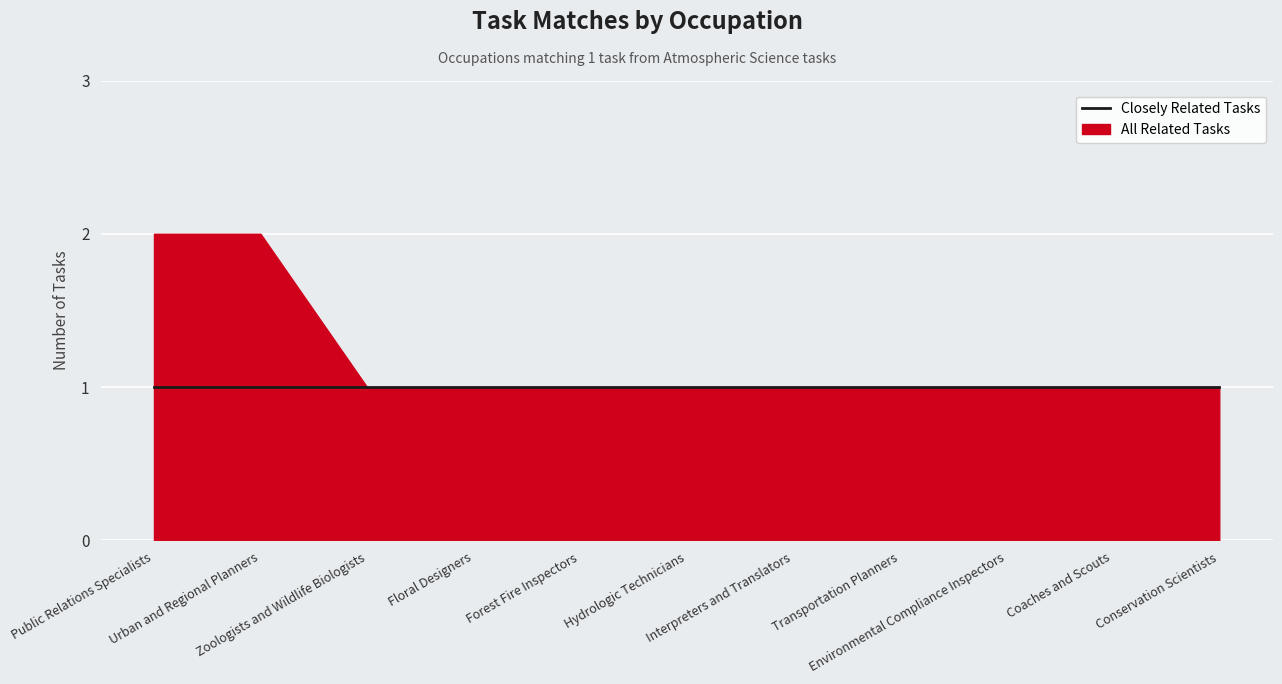

True or false: All Related Tasks has a value of 1 at Floral Designers.

True